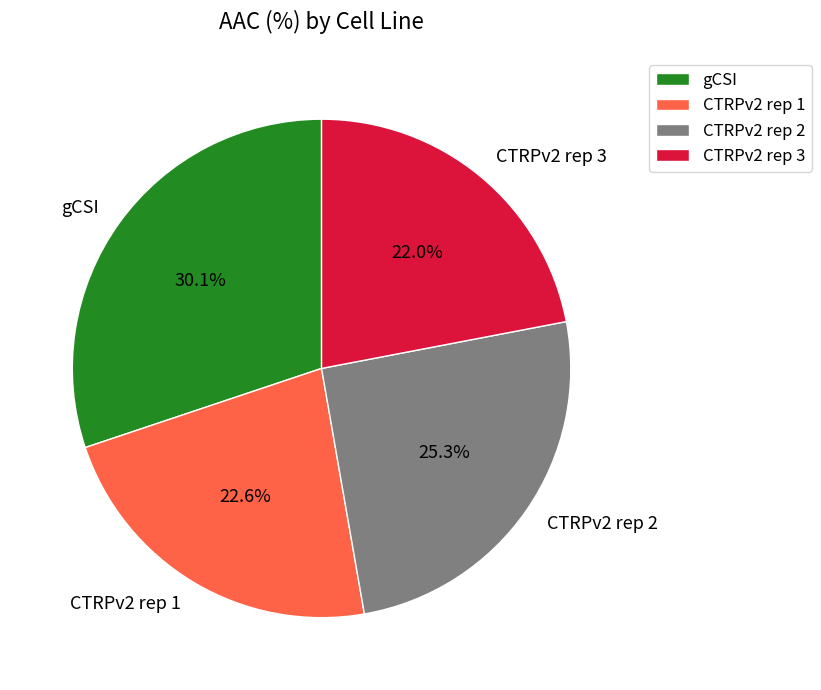

Is there a majority slice in this chart?

No